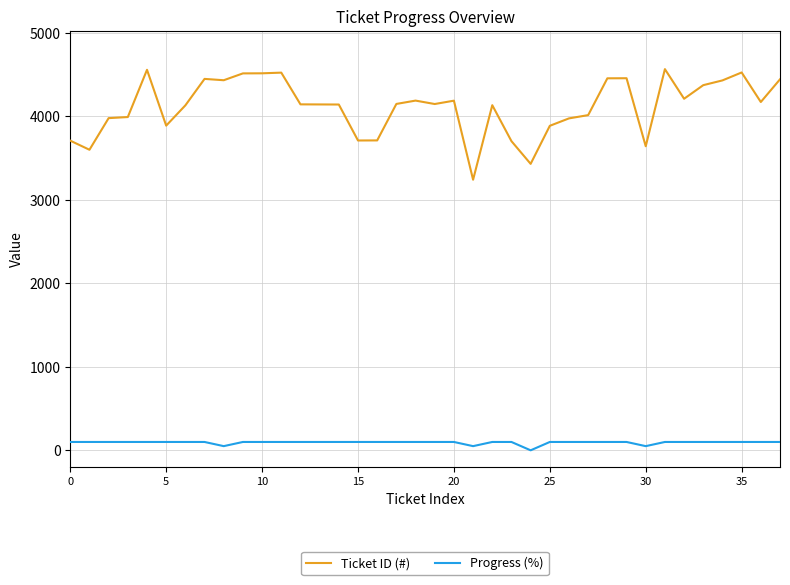

What is the maximum value shown in the chart?

4567